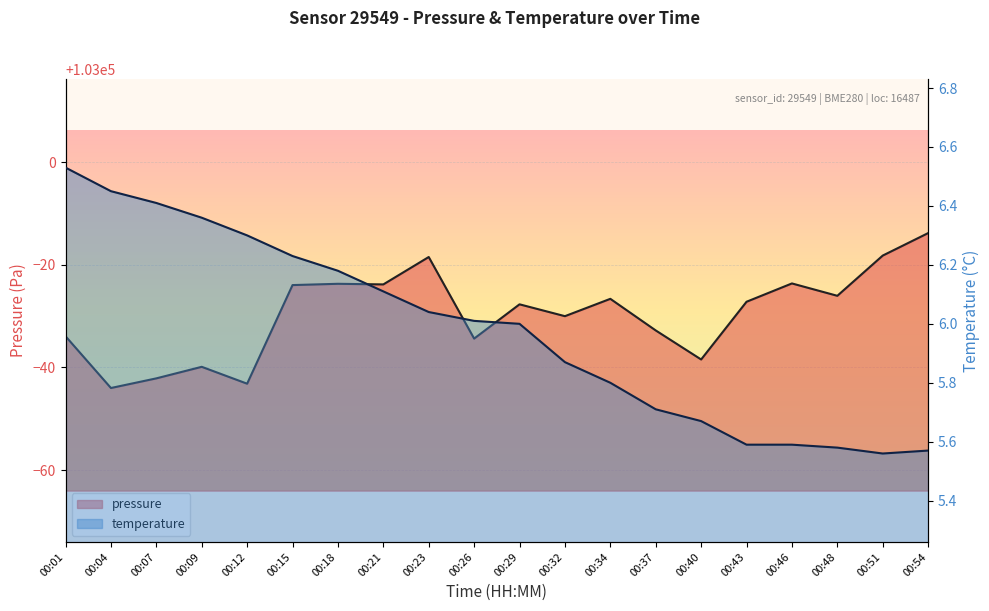

At 00:32, list the series in order from largest to smallest.

pressure, temperature